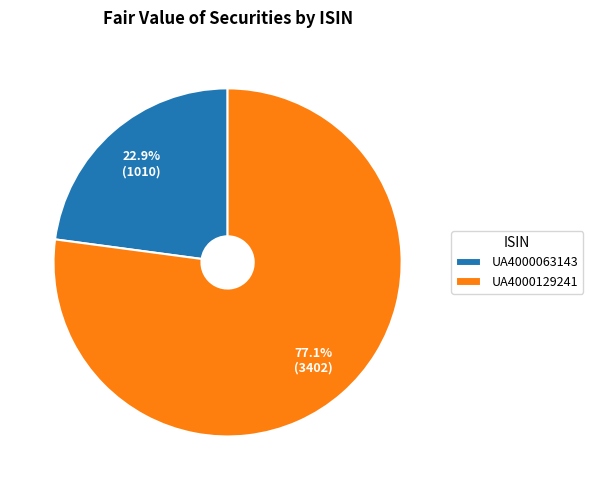

The UA4000129241 slice represents 83% of the pie. True or false?

False